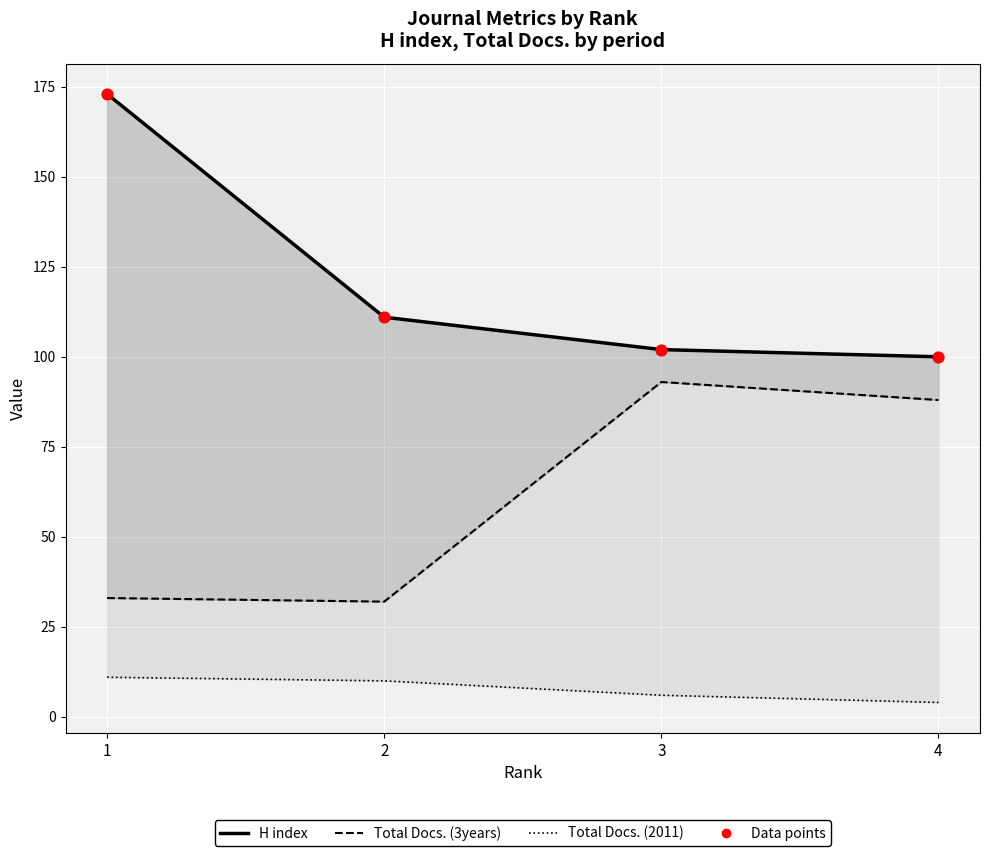

At how many categories does at least one series exceed 143?

1